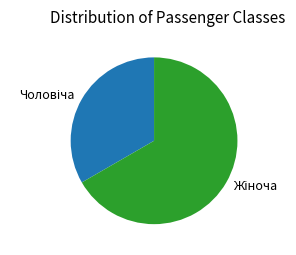

Is there any slice that represents more than half of the pie?

Yes